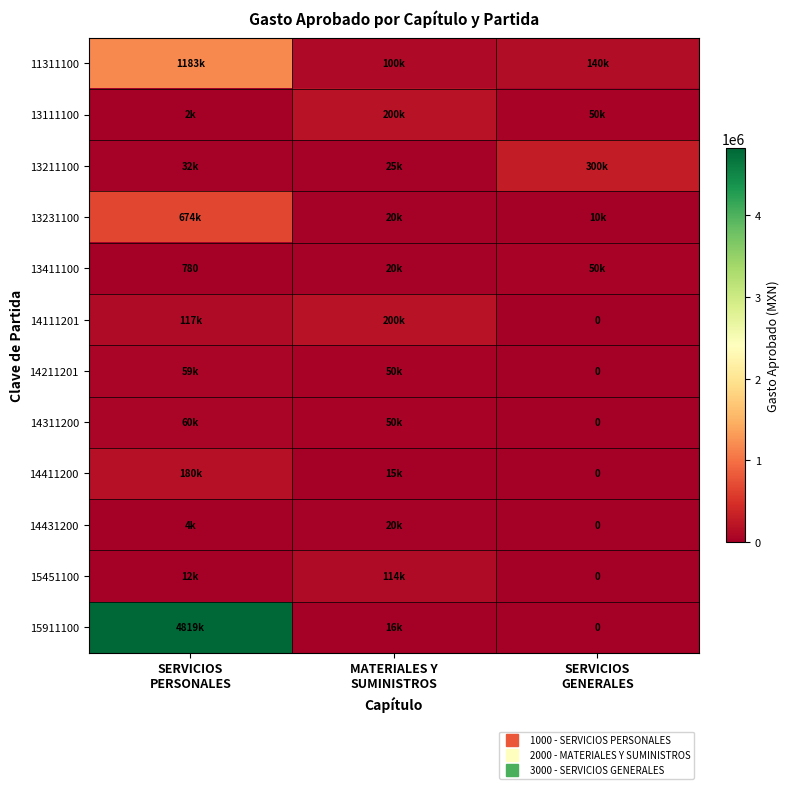

Which series changed the most between MATERIALES Y SUMINISTROS and SERVICIOS GENERALES?

13211100